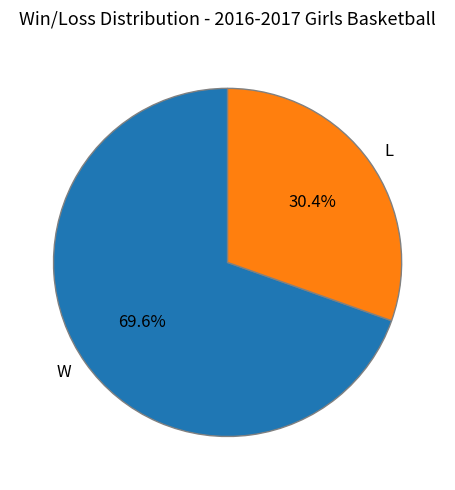

To the nearest percent, what portion does W represent?

70%